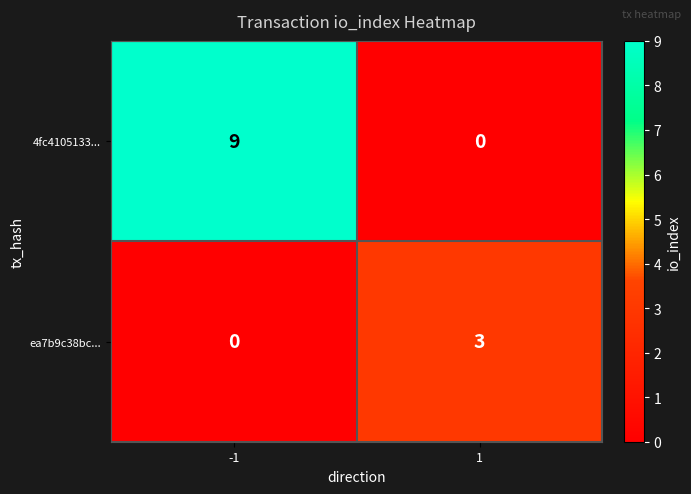

List the series in order of their peak value, lowest first.

ea7b9c38bc..., 4fc4105133...